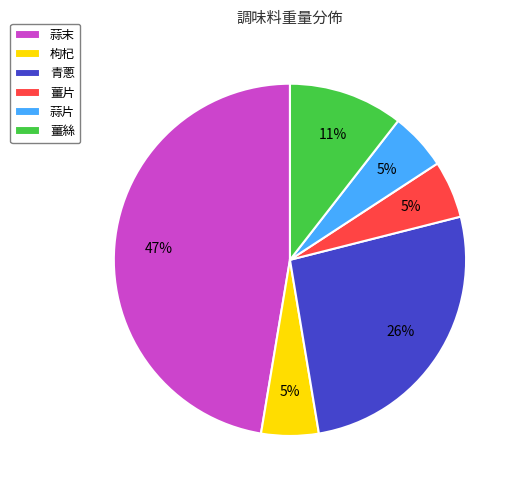

To the nearest percent, what percentage of the pie is 枸杞?

5%